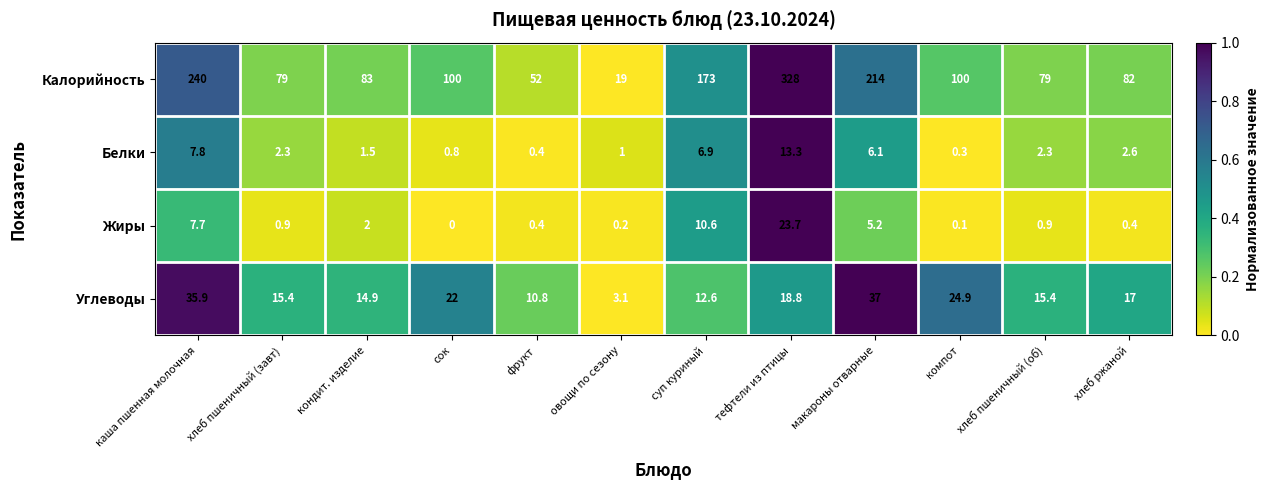

Rank the series at суп куриный from lowest to highest value.

Белки, Жиры, Углеводы, Калорийность